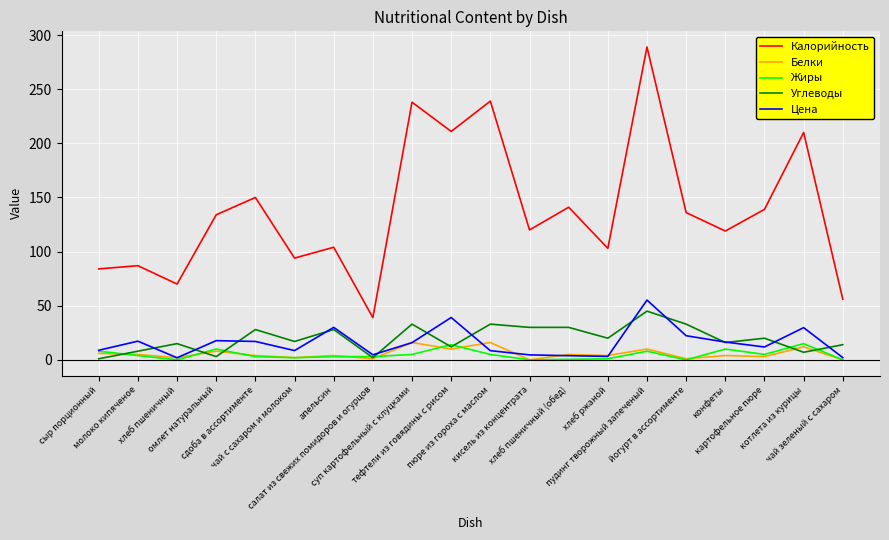

The Цена series shows 1.9 at хлеб пшеничный. True or false?

True